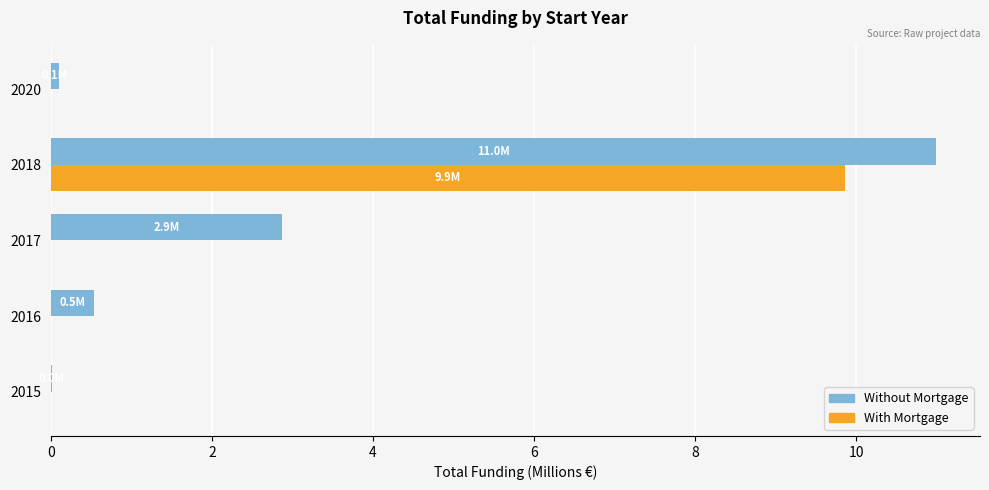

What is the maximum value shown in the chart?

11.0